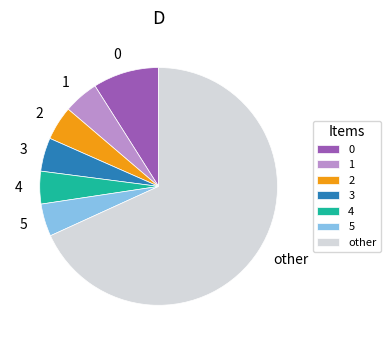

Which category has the biggest portion of the pie?

other